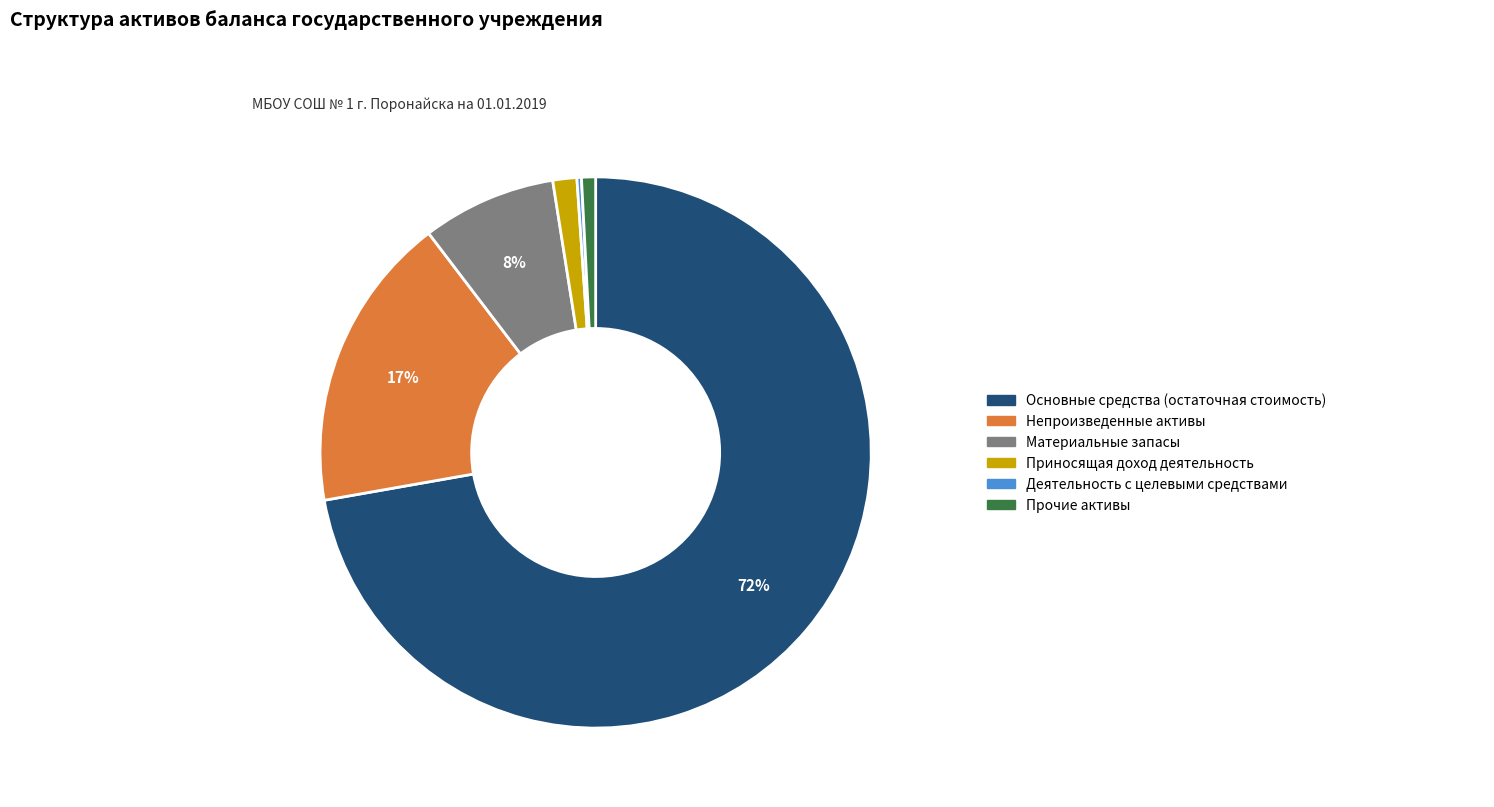

What is the largest slice in the pie chart?

Основные средства (остаточная стоимость)